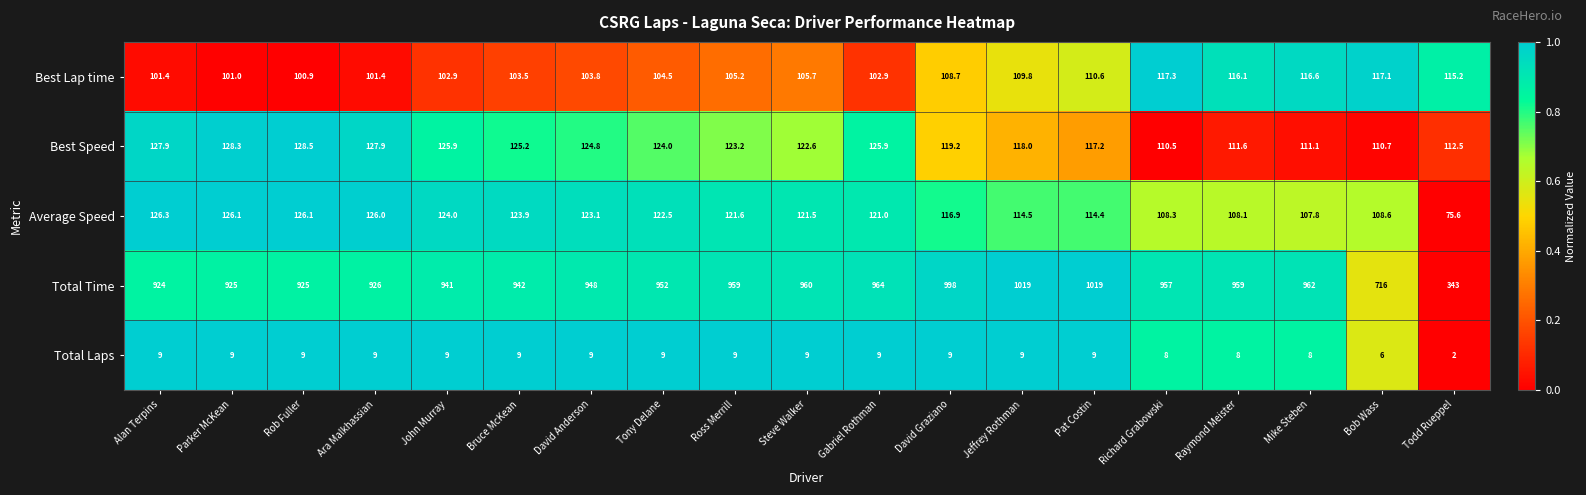

At which category does the chart reach its minimum across all series?

Todd Rueppel